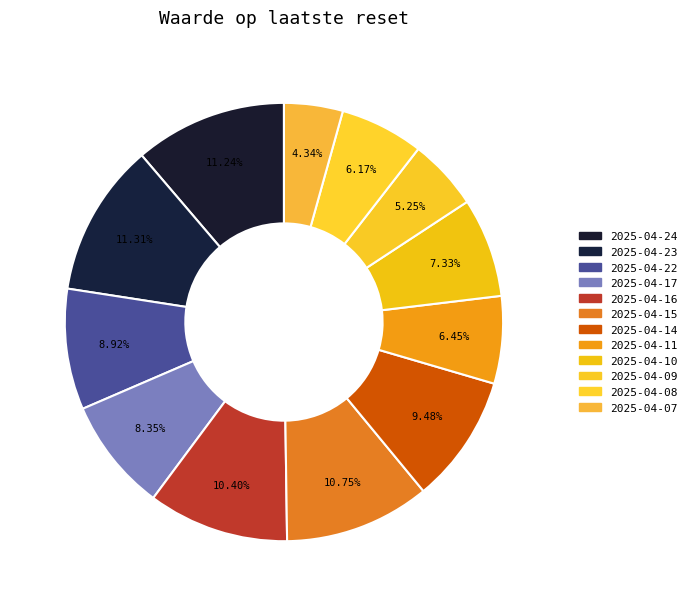

How many segments does this pie chart have?

12